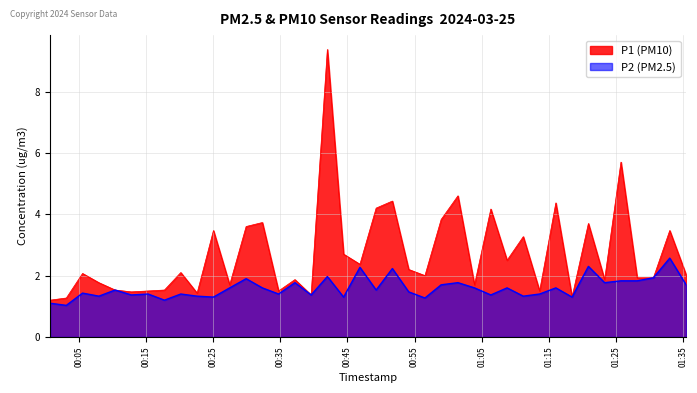

What is the average value of the P1 series?

2.7